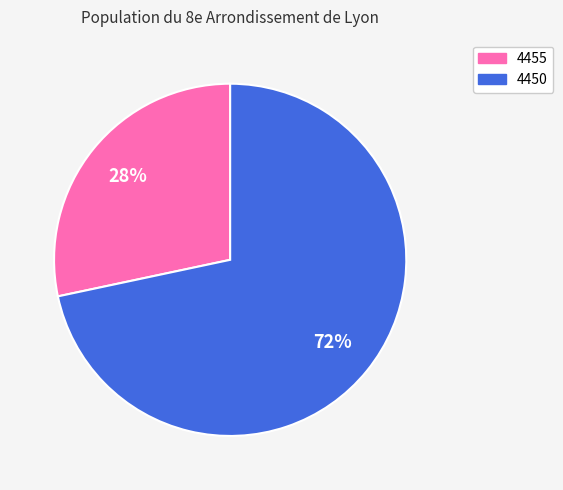

Rank the categories by value from lowest to highest.

4455, 4450